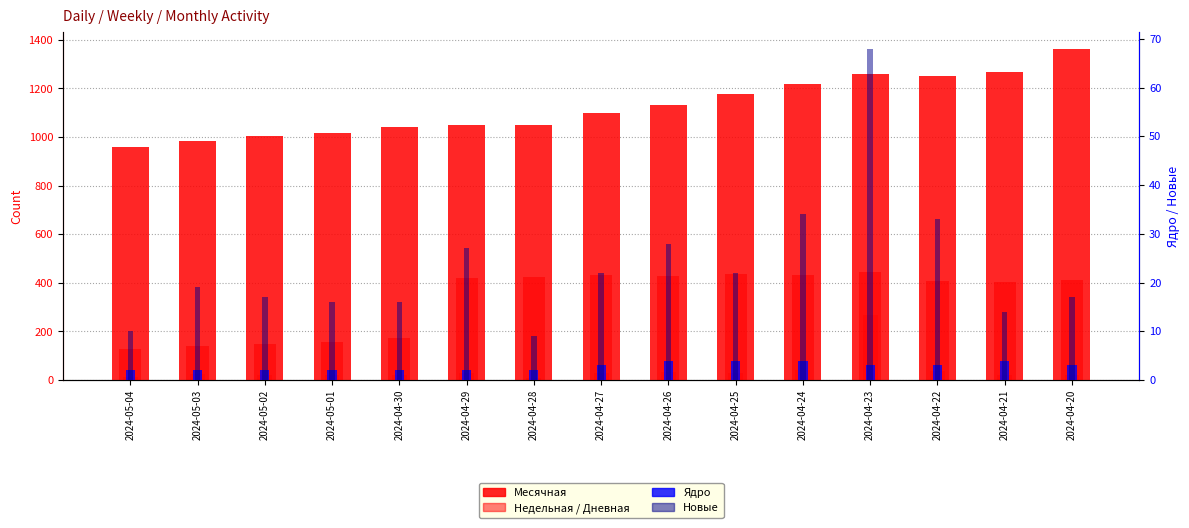

Reading left to right, extract all data points from this chart.

Месячная: 2024-05-04=960	2024-05-03=985	2024-05-02=1003	2024-05-01=1016	2024-04-30=1040	2024-04-29=1051	2024-04-28=1051	2024-04-27=1098	2024-04-26=1131	2024-04-25=1176	2024-04-24=1219	2024-04-23=1258	2024-04-22=1252	2024-04-21=1268	2024-04-20=1364
Недельная: 2024-05-04=126	2024-05-03=140	2024-05-02=148	2024-05-01=155	2024-04-30=173	2024-04-29=420	2024-04-28=426	2024-04-27=434	2024-04-26=429	2024-04-25=436	2024-04-24=433	2024-04-23=446	2024-04-22=406	2024-04-21=403	2024-04-20=412
Дневная: 2024-05-04=12	2024-05-03=24	2024-05-02=21	2024-05-01=22	2024-04-30=19	2024-04-29=31	2024-04-28=10	2024-04-27=28	2024-04-26=33	2024-04-25=29	2024-04-24=42	2024-04-23=266	2024-04-22=39	2024-04-21=20	2024-04-20=20
Ядро: 2024-05-04=2	2024-05-03=2	2024-05-02=2	2024-05-01=2	2024-04-30=2	2024-04-29=2	2024-04-28=2	2024-04-27=3	2024-04-26=4	2024-04-25=4	2024-04-24=4	2024-04-23=3	2024-04-22=3	2024-04-21=4	2024-04-20=3
Новые: 2024-05-04=10	2024-05-03=19	2024-05-02=17	2024-05-01=16	2024-04-30=16	2024-04-29=27	2024-04-28=9	2024-04-27=22	2024-04-26=28	2024-04-25=22	2024-04-24=34	2024-04-23=68	2024-04-22=33	2024-04-21=14	2024-04-20=17